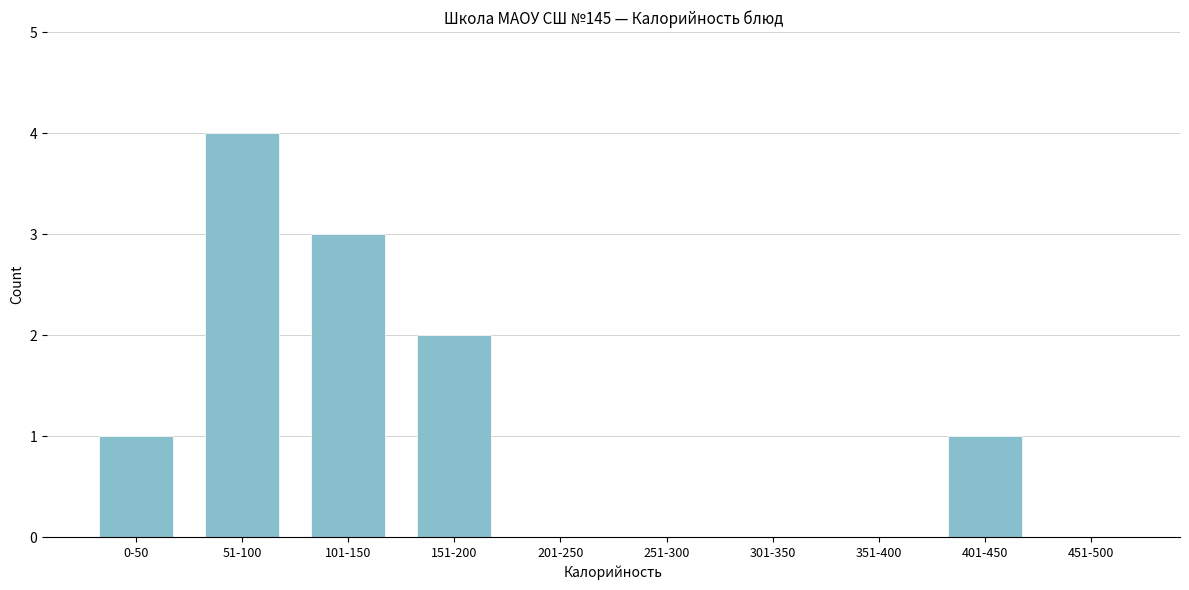

Reading right to left, extract all data points from this chart.

451-500=0	401-450=1	351-400=0	301-350=0	251-300=0	201-250=0	151-200=2	101-150=3	51-100=4	0-50=1